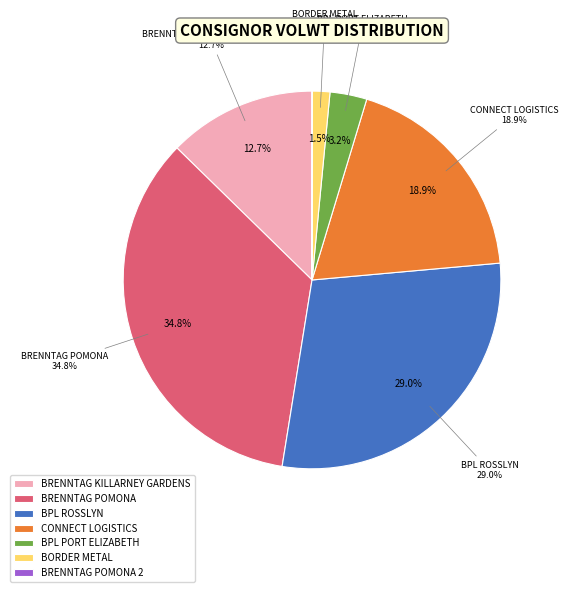

Is it true that BORDER METAL is 10% of the pie?

False